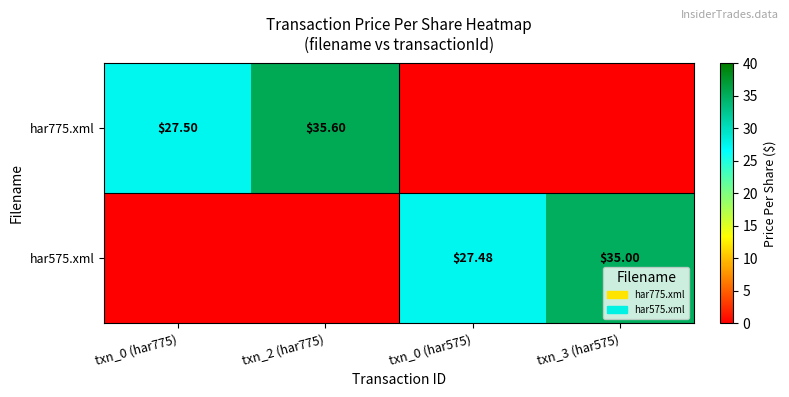

At how many categories does at least one series exceed 14?

4